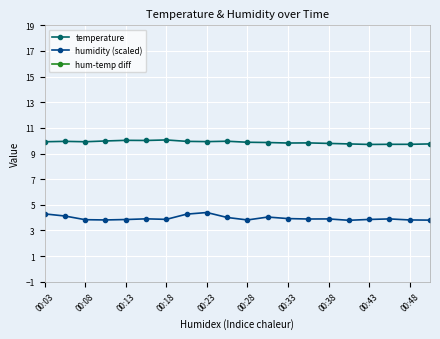

True or false: humidity (scaled) has more than 2 interior local peaks.

True